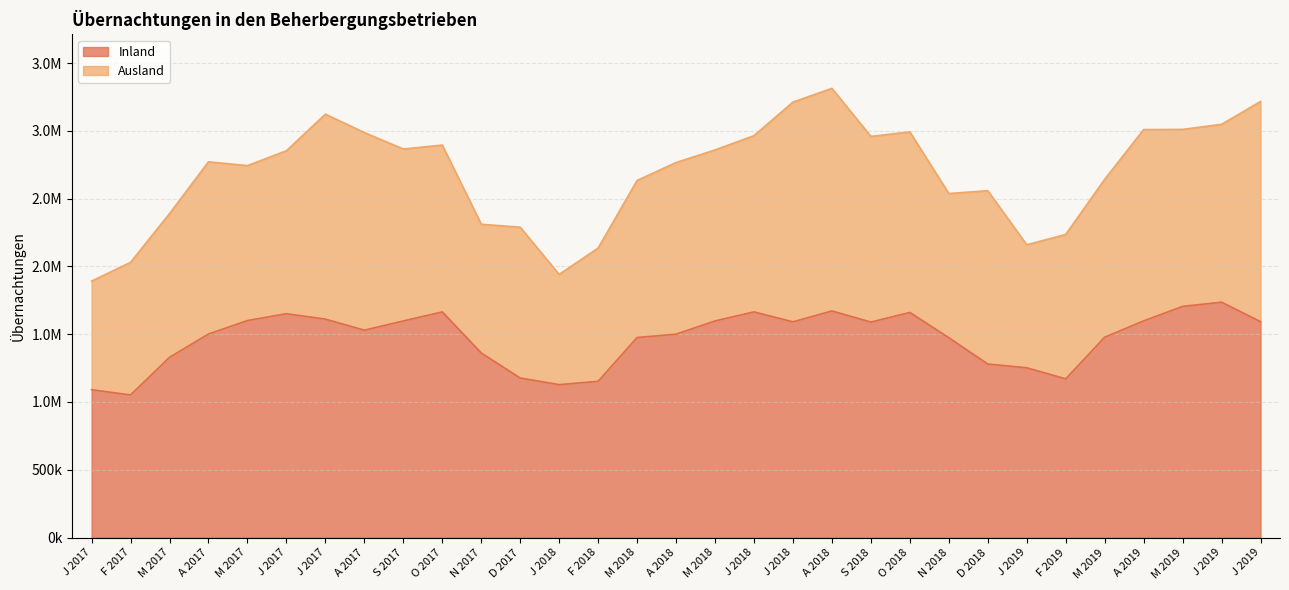

Is it true that the value at D 2017 is 2111037?

False